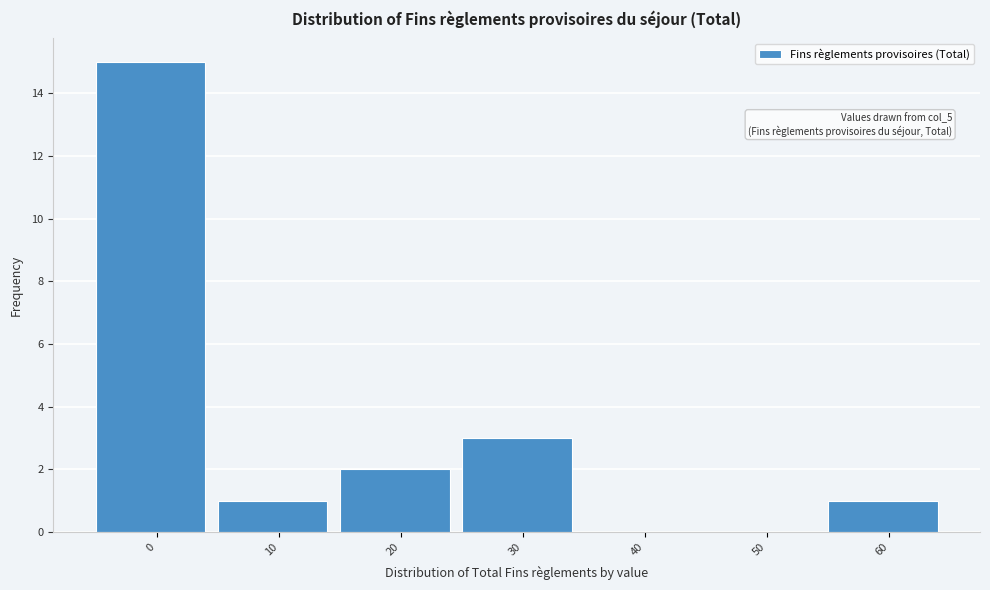

Reading right to left, extract all data points from this chart.

60=1	50=0	40=0	30=3	20=2	10=1	0=15